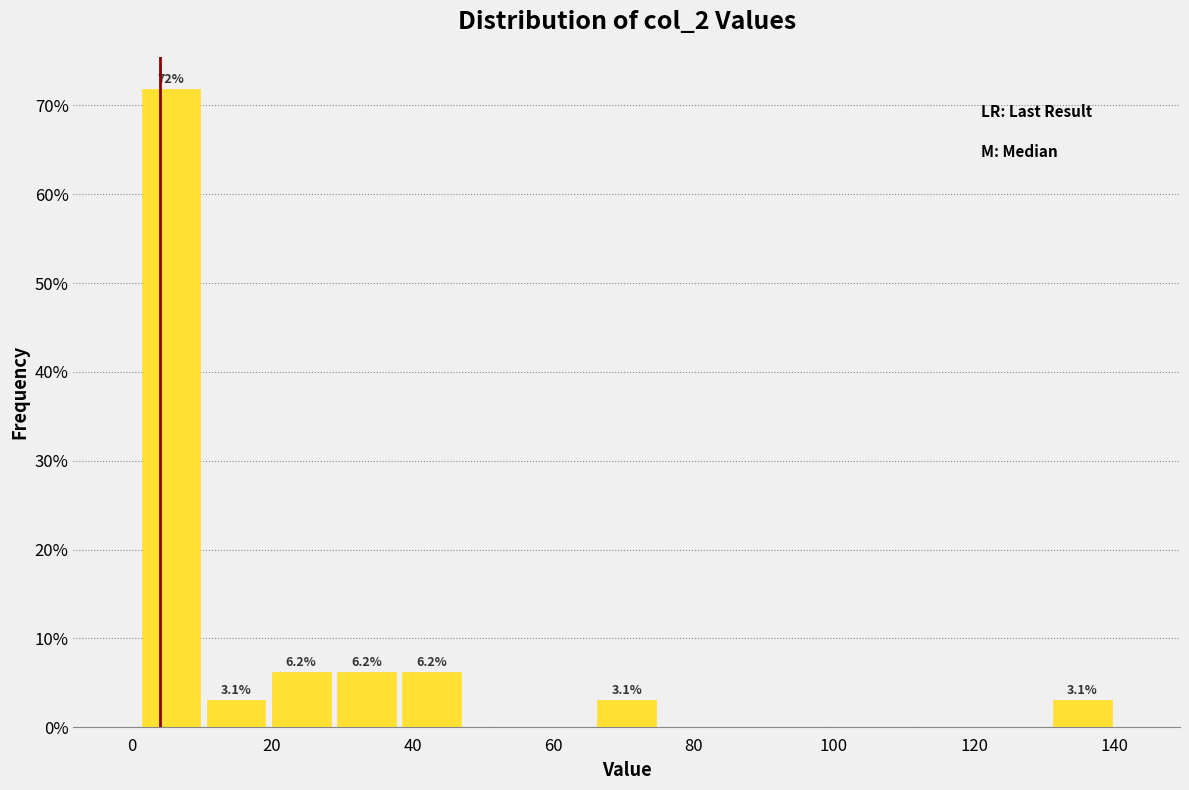

Which range on the x-axis has the tallest bar?

2 to 10